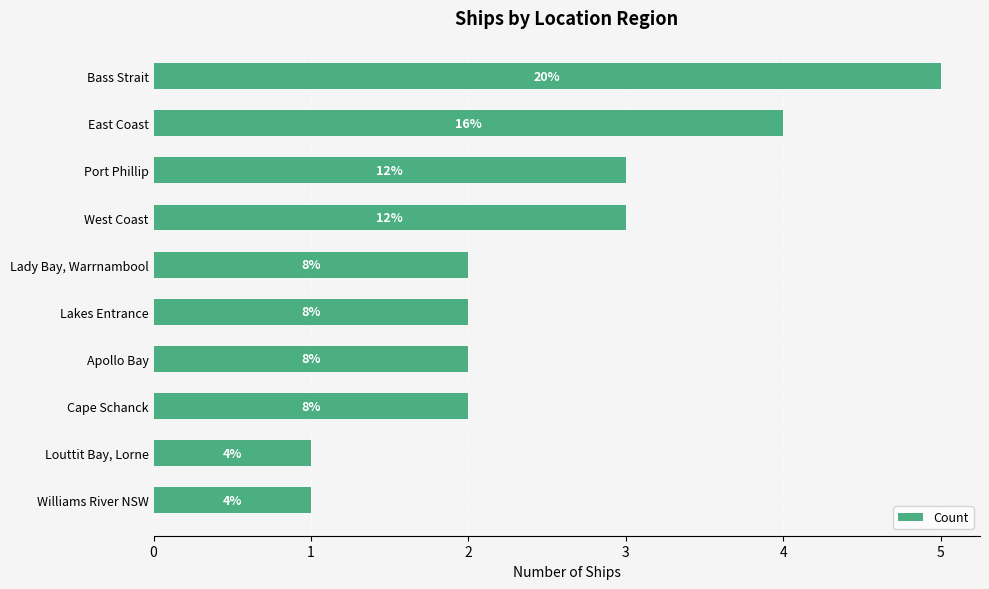

Count the values in the range 2 to 3.

6